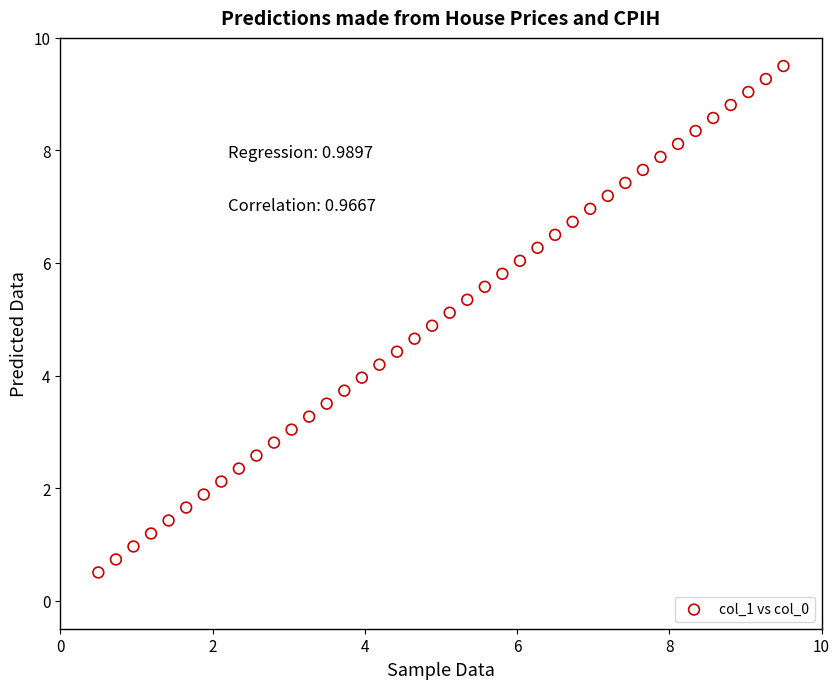

What is the range of Y values (max minus min)?

9.0